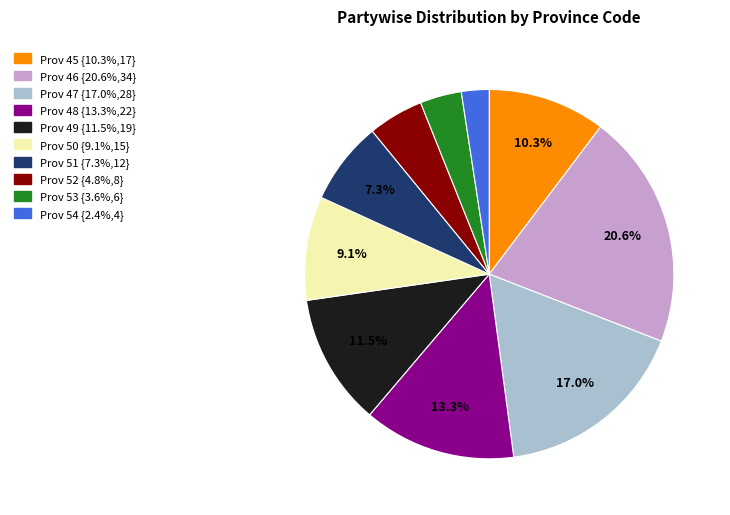

Is there a majority slice in this chart?

No